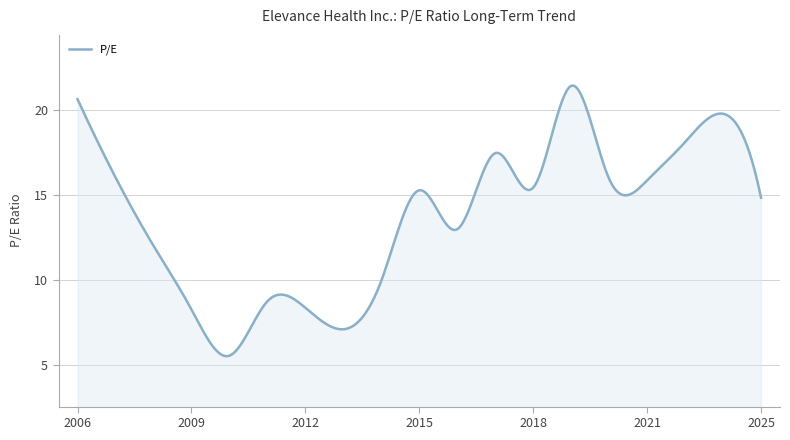

What is the smallest value displayed?

5.5